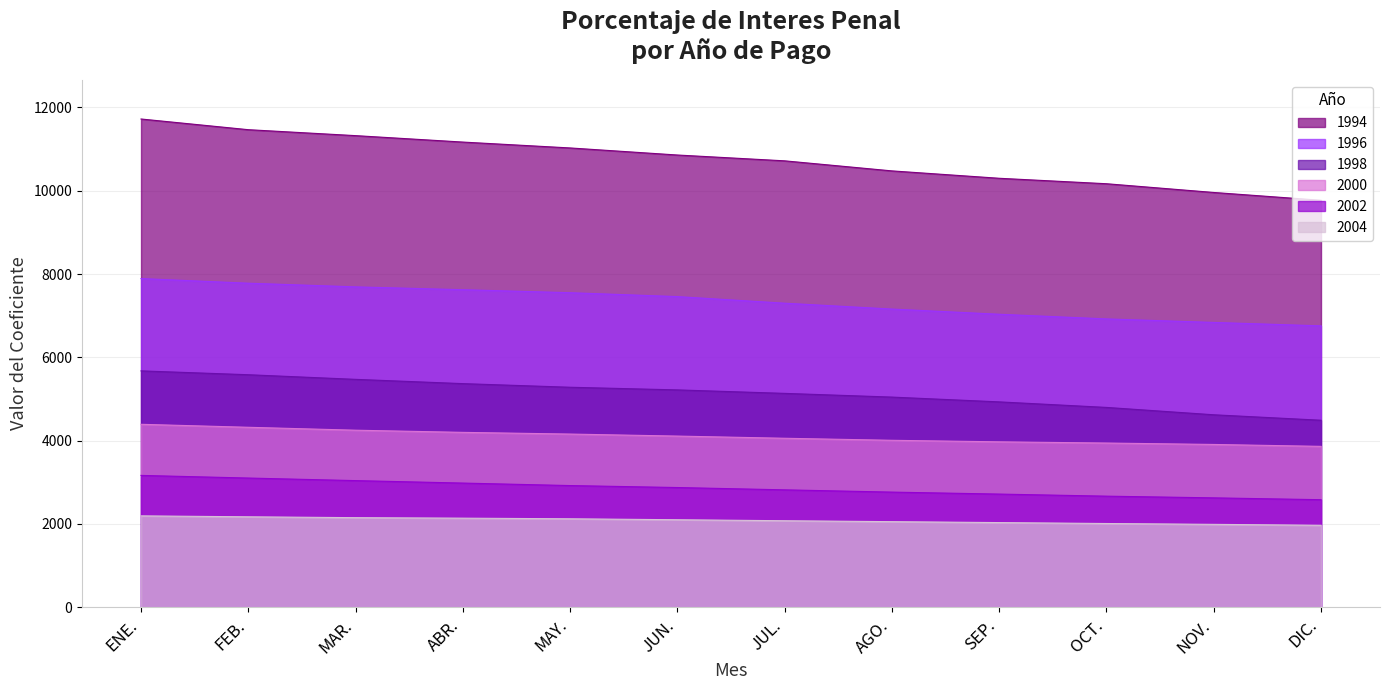

What are all the series names shown in the legend?

1994, 1996, 1998, 2000, 2002, 2004